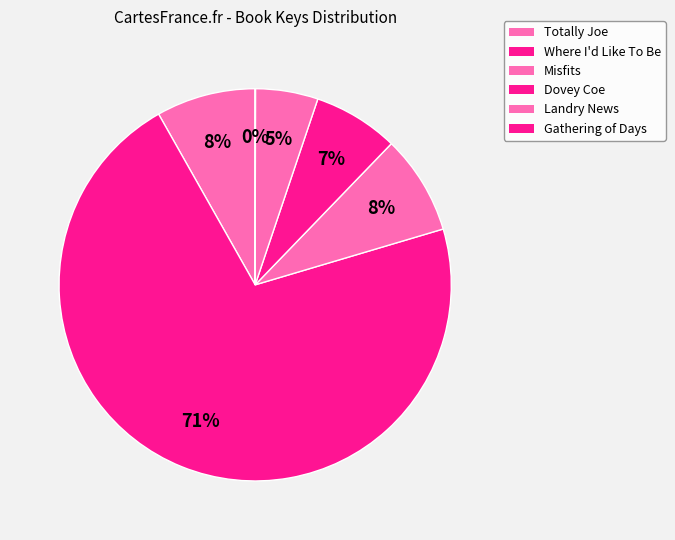

Is it true that Where I'd Like To Be is 71% of the pie?

True